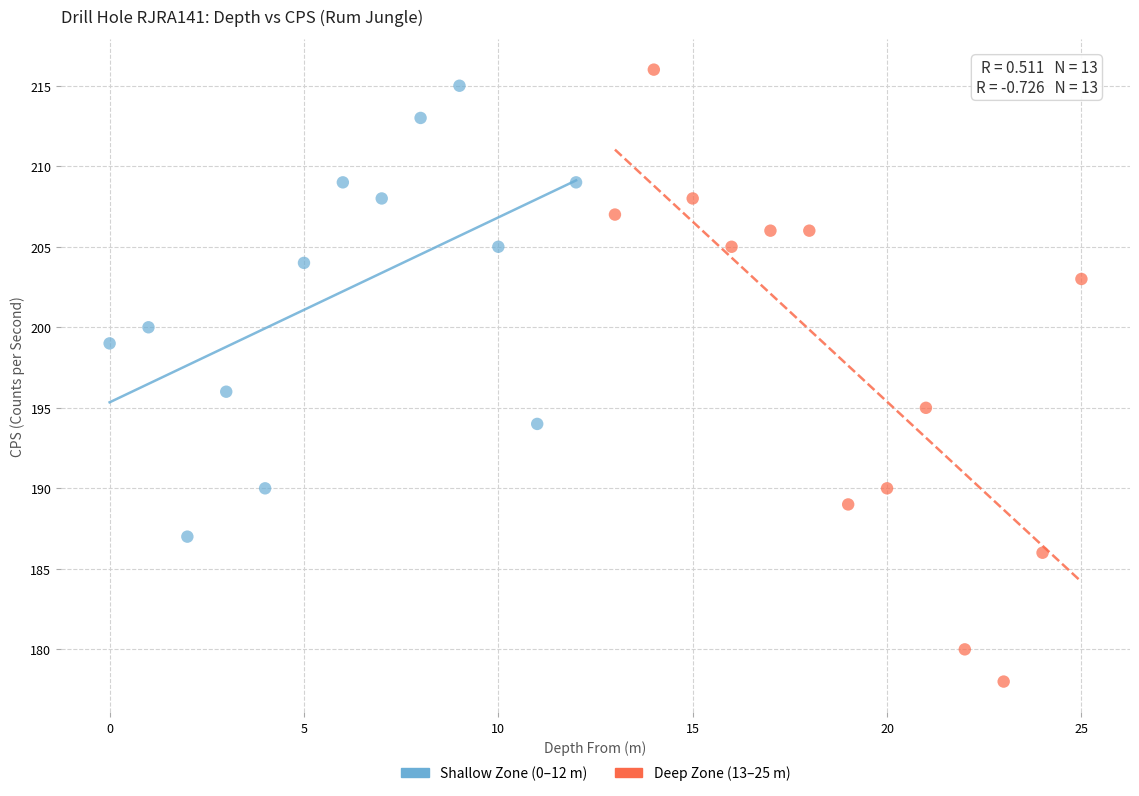

Which series has the widest spread of Y values?

Deep Zone (13–25 m)